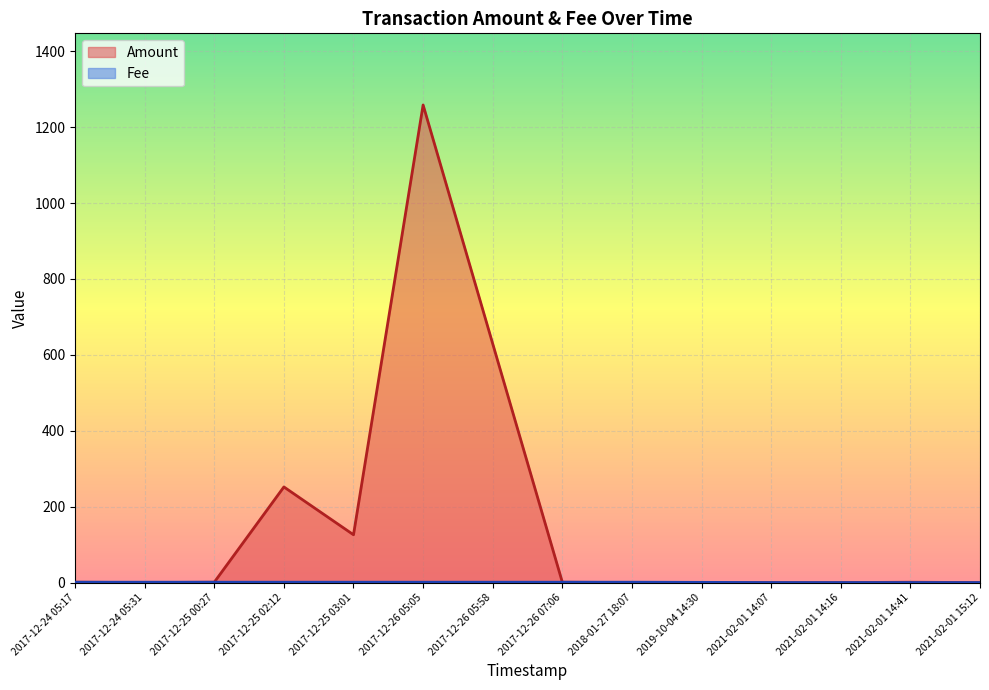

Is it true that Amount equals -402.2 at 2021-02-01 14:16?

False